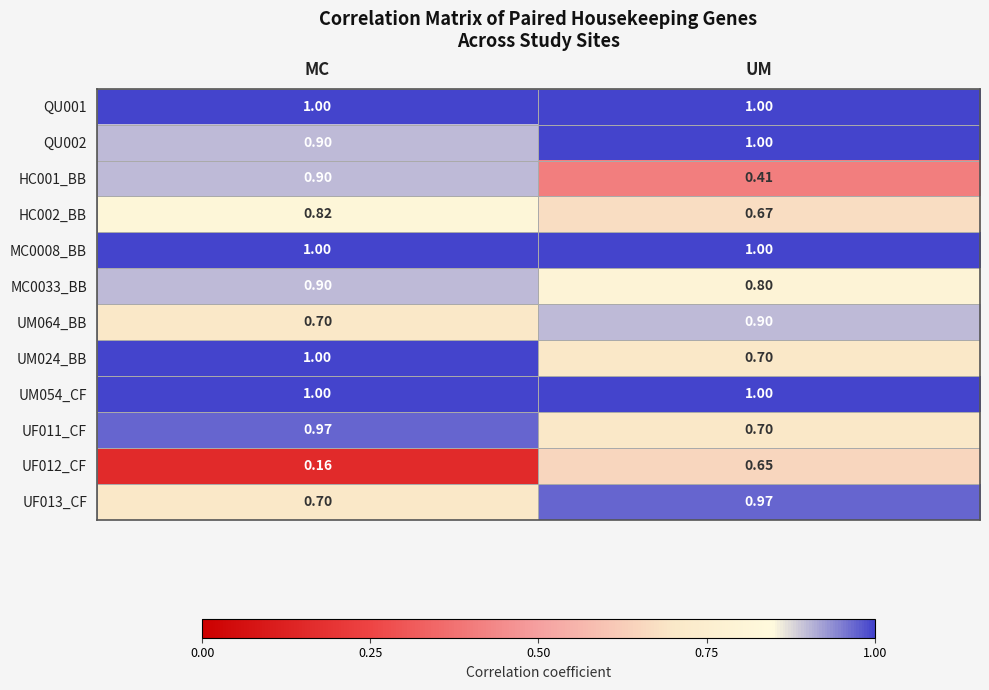

At which label is HC001_BB closest to 0?

UM